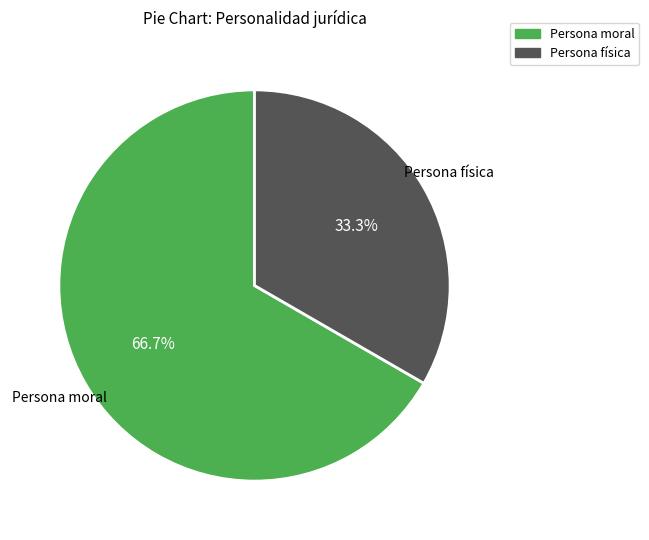

How much of the chart is everything except Persona moral?

33.3%